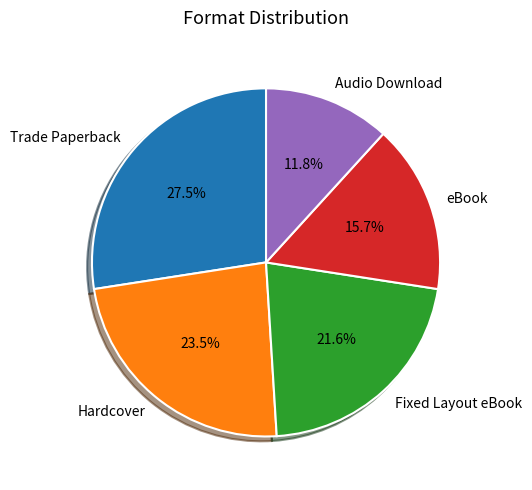

Do eBook and Audio Download together represent more than half of the pie?

No